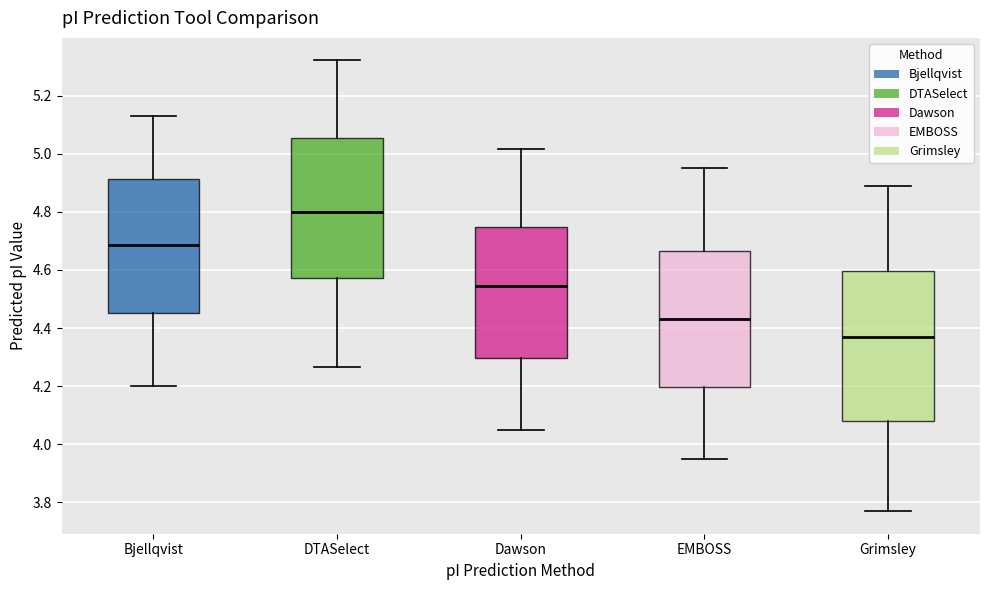

Reading left to right, transcribe this box plot: for each box, give where its median line is, the range the box spans, and where its two whiskers end, as read against the y-axis. The values are not printed on the chart, so give them approximately, as read against the axis.

Bjellqvist: median 4.68, box 4.46 to 4.92, whiskers 4.20 to 5.14
DTASelect: median 4.80, box 4.58 to 5.06, whiskers 4.26 to 5.32
Dawson: median 4.54, box 4.30 to 4.74, whiskers 4.06 to 5.02
EMBOSS: median 4.44, box 4.20 to 4.66, whiskers 3.94 to 4.96
Grimsley: median 4.36, box 4.08 to 4.60, whiskers 3.78 to 4.88